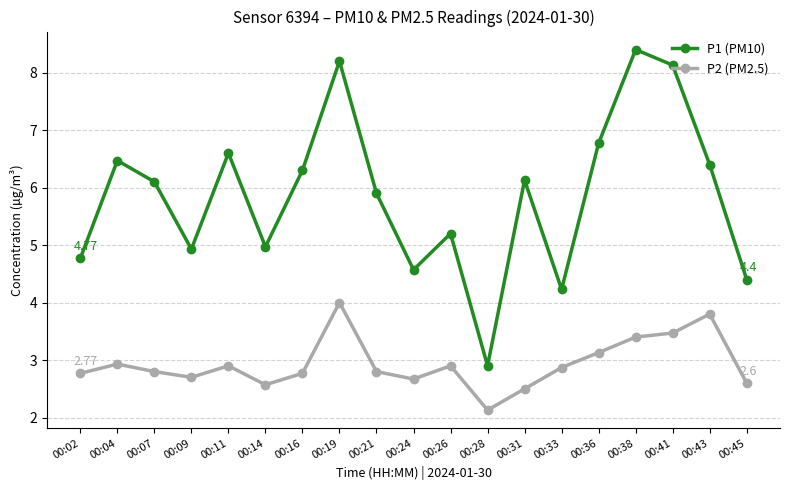

What is the value of the P1 (PM10) point at the 3rd from the left?

6.1